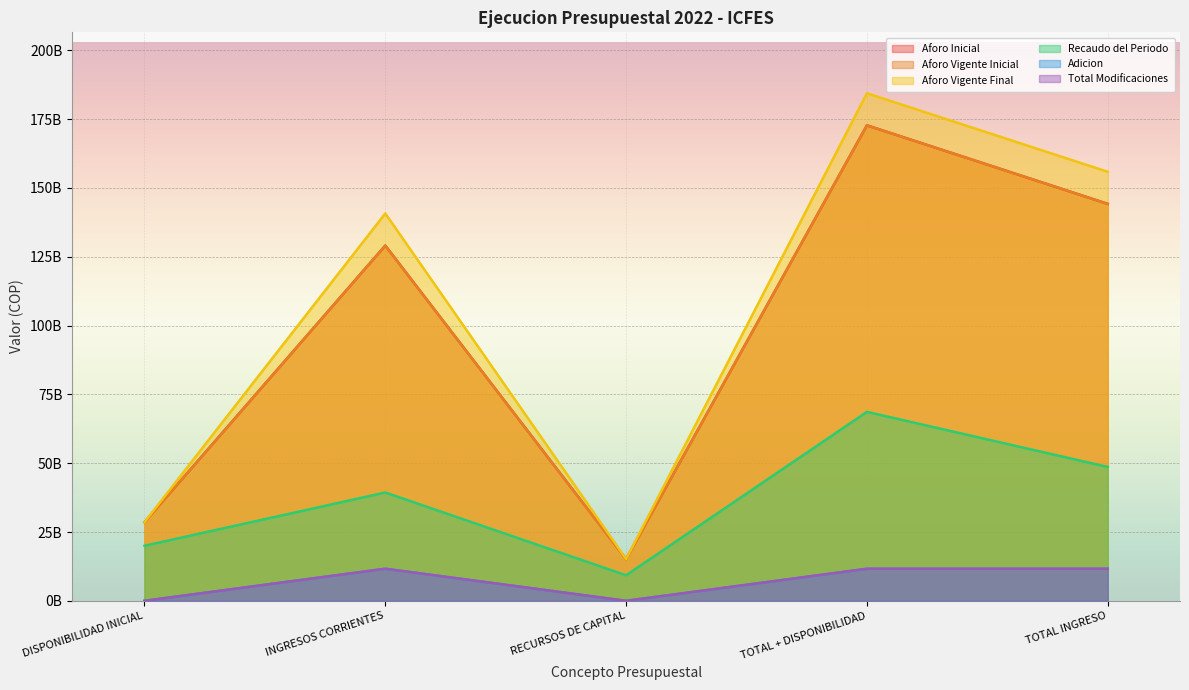

Which has a higher value, TOTAL INGRESO or INGRESOS CORRIENTES?

TOTAL INGRESO